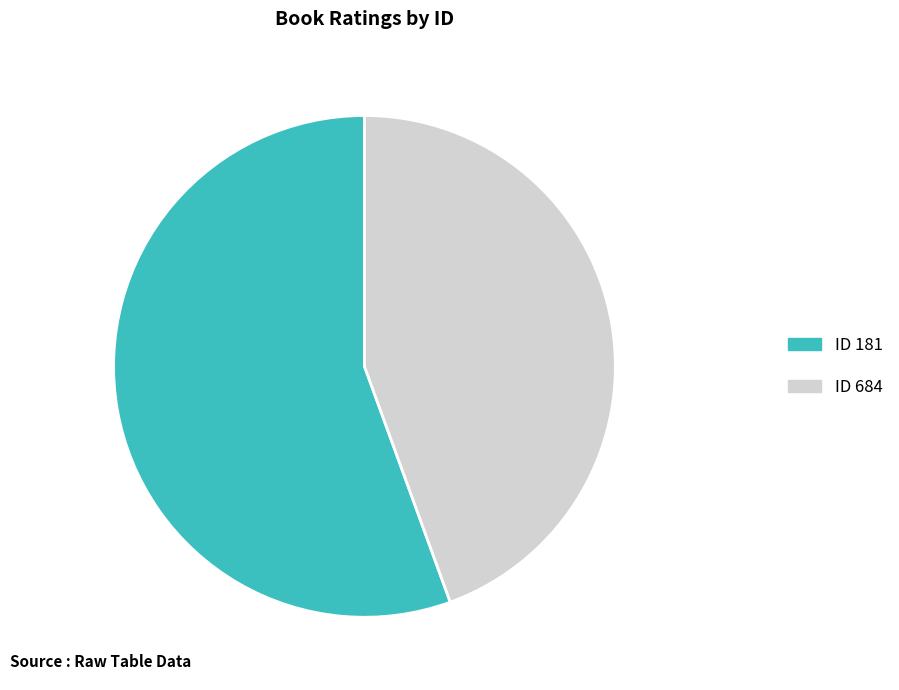

Is there any slice that represents more than half of the pie?

Yes